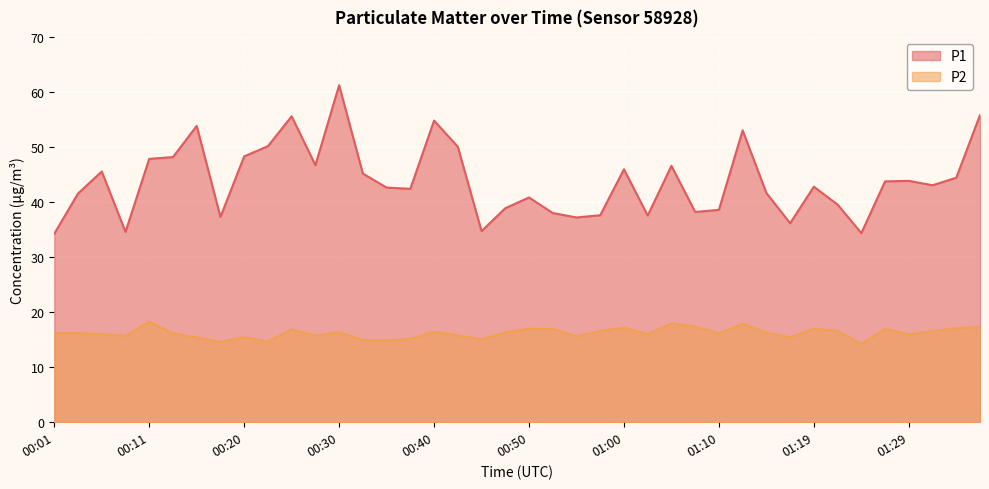

List the labels in order of P1 value, largest first.

00:30, 01:36, 00:25, 00:40, 00:16, 01:12, 00:23, 00:43, 00:20, 00:13, 00:11, 00:28, 01:05, 01:00, 00:06, 00:33, 01:34, 01:29, 01:27, 01:32, 01:19, 00:35, 00:38, 01:14, 00:03, 00:50, 01:22, 00:47, 01:10, 01:07, 00:52, 00:57, 01:02, 00:18, 00:55, 01:17, 00:45, 00:08, 01:24, 00:01